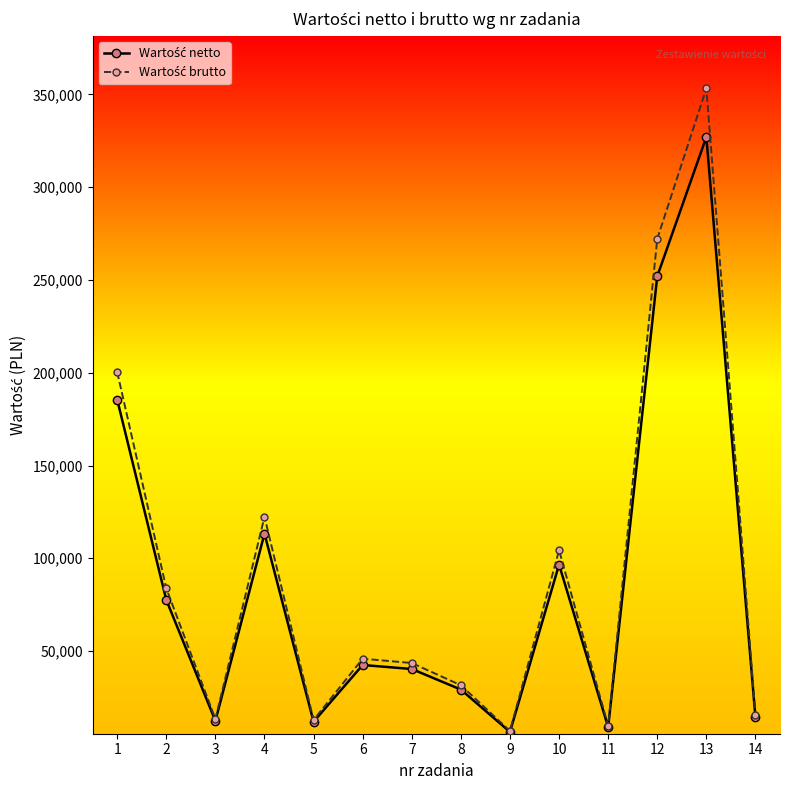

At which category is the sum across all series the highest?

13